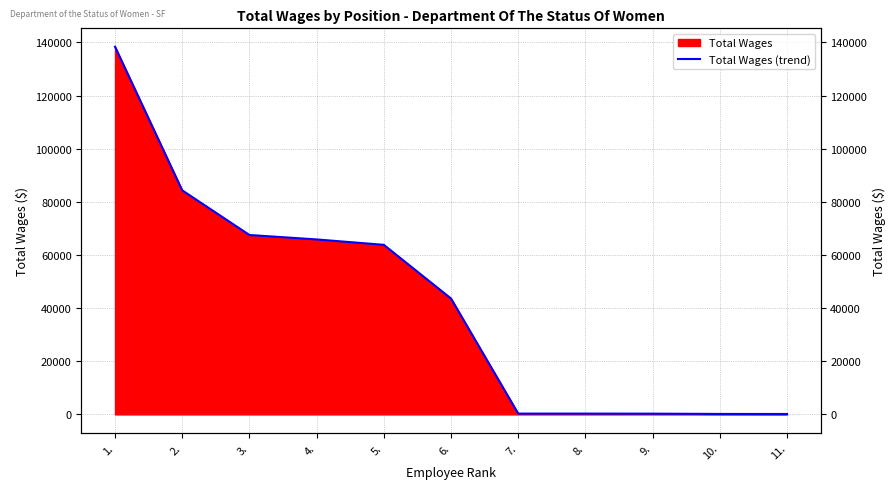

Reading right to left, what are all the values shown in this chart?

11.=150	10.=175	9.=275	8.=300	7.=300	6.=43621	5.=63824	4.=65853	3.=67526	2.=84331	1.=138392